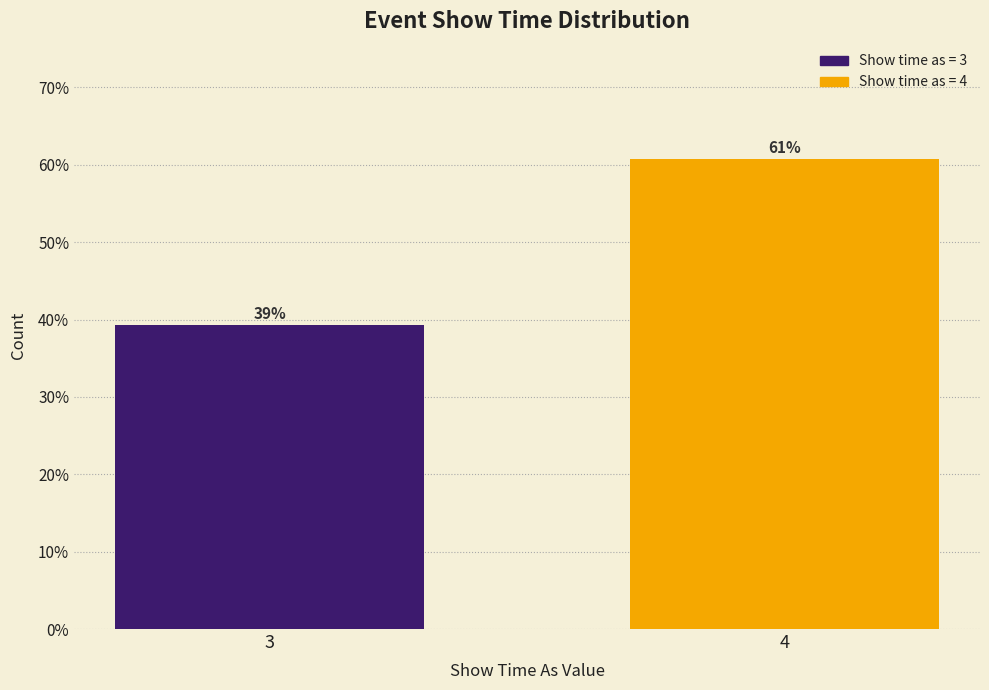

What is the value of the 2nd bar from the left?

60.7